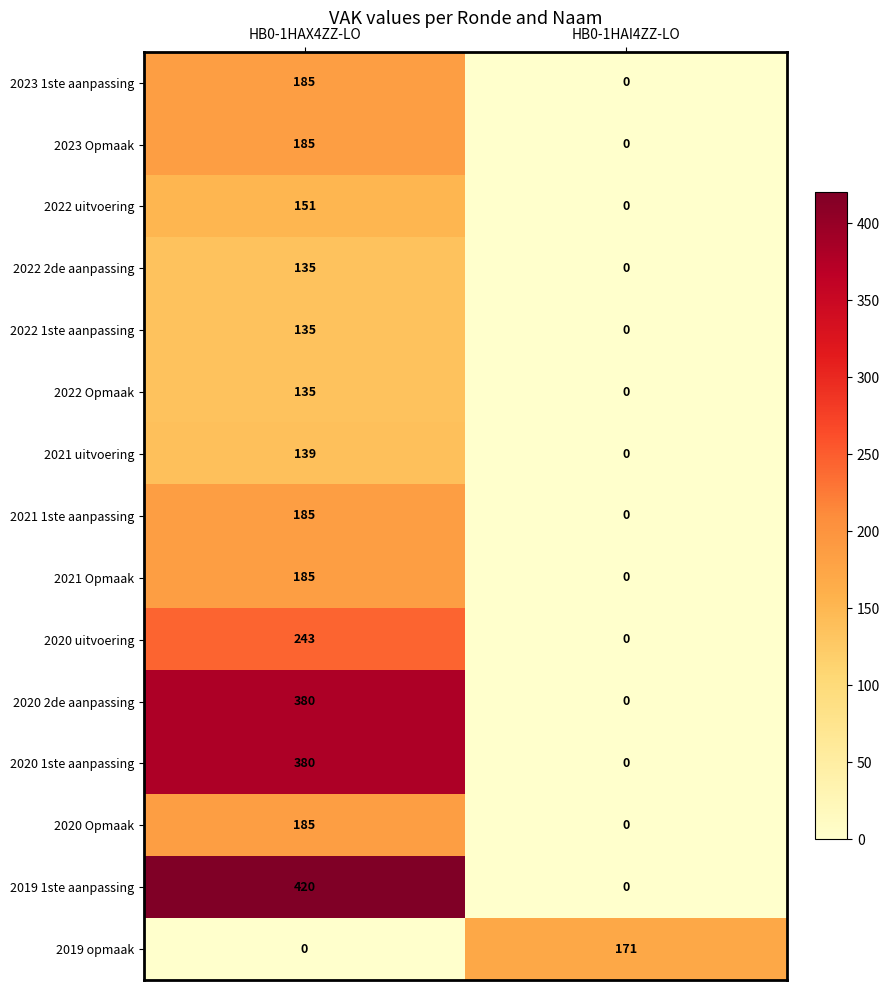

What is the difference between the maximum and minimum values in the 2022 1ste aanpassing series?

135